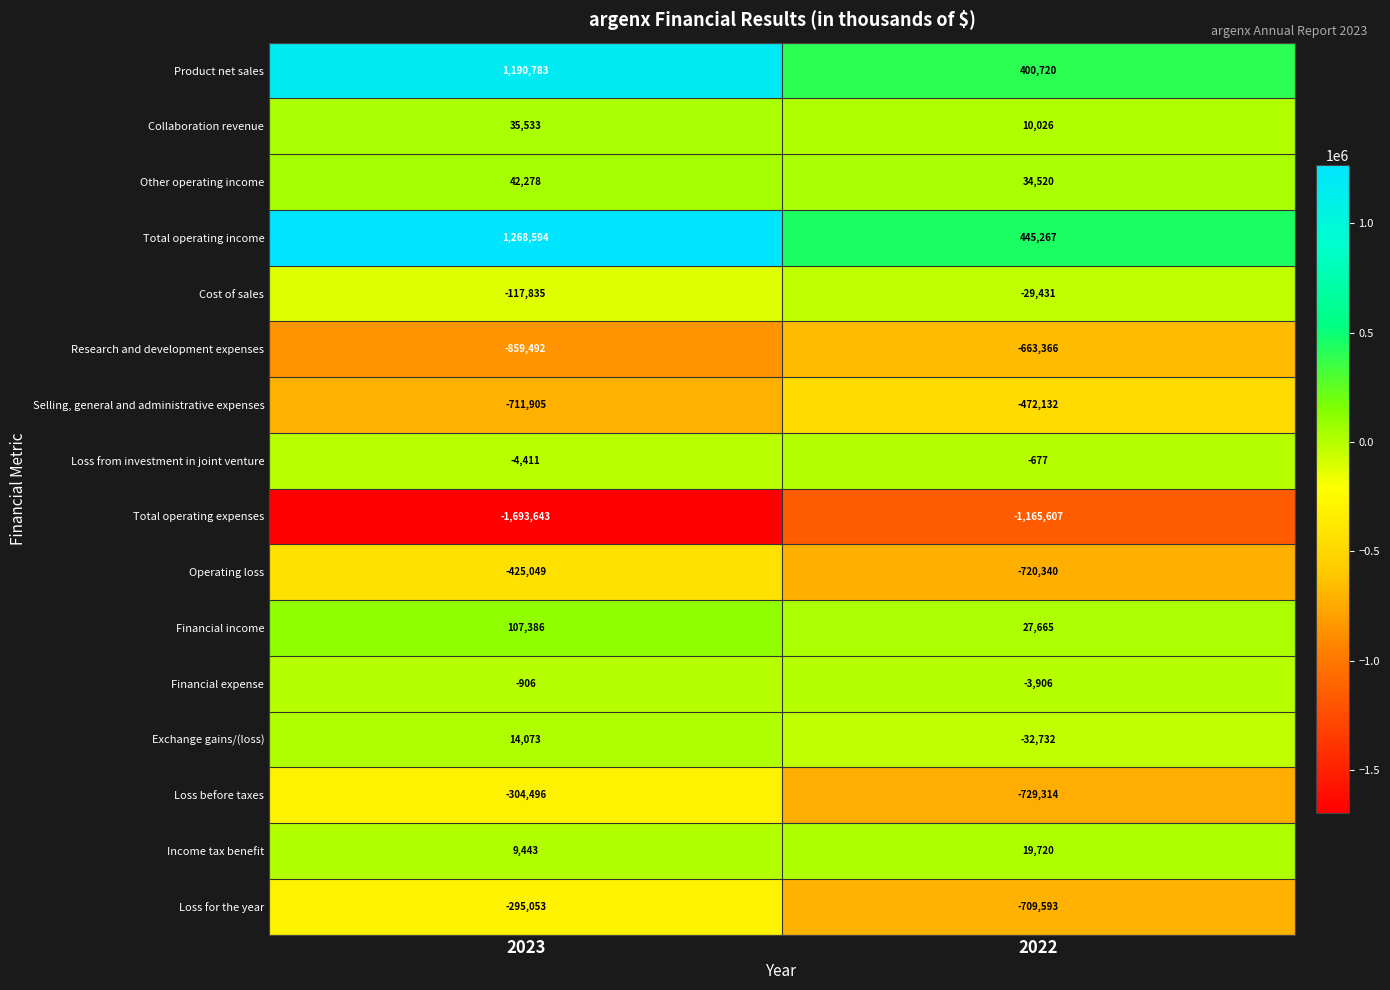

What is the difference between the highest and lowest values at 2023?

2962237